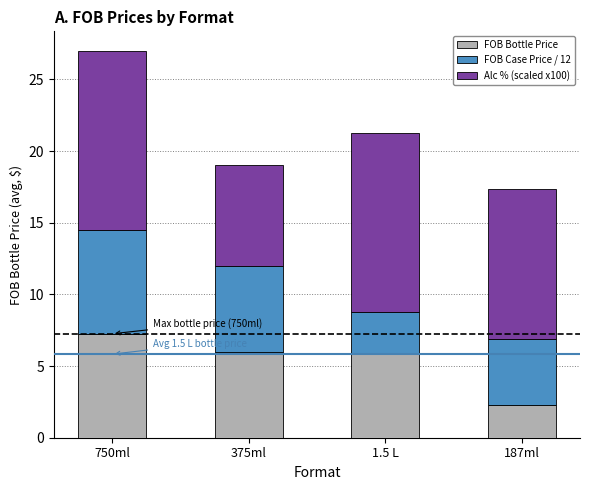

The value of FOB Bottle Price at 750ml is 2.8. True or false?

False